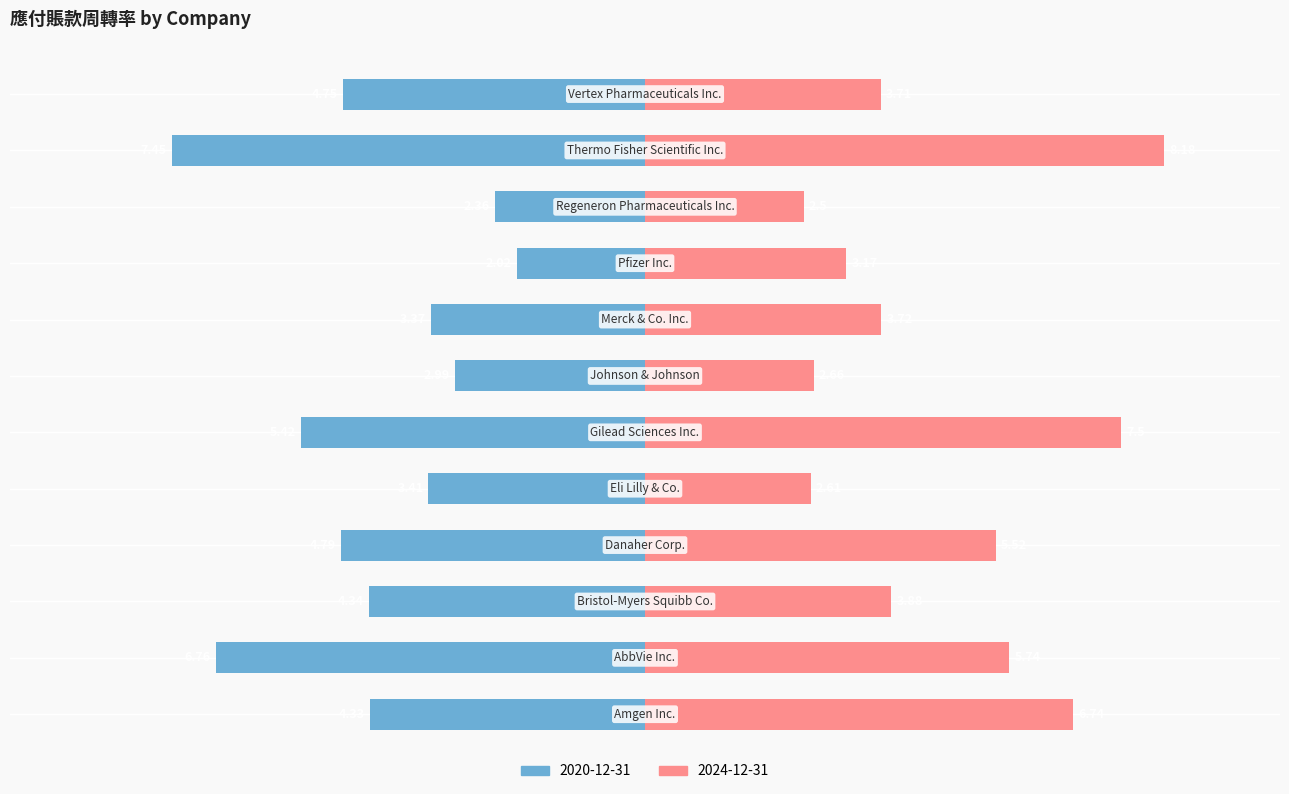

What is the label of the 11th bar from the left?

Thermo Fisher Scientific Inc.